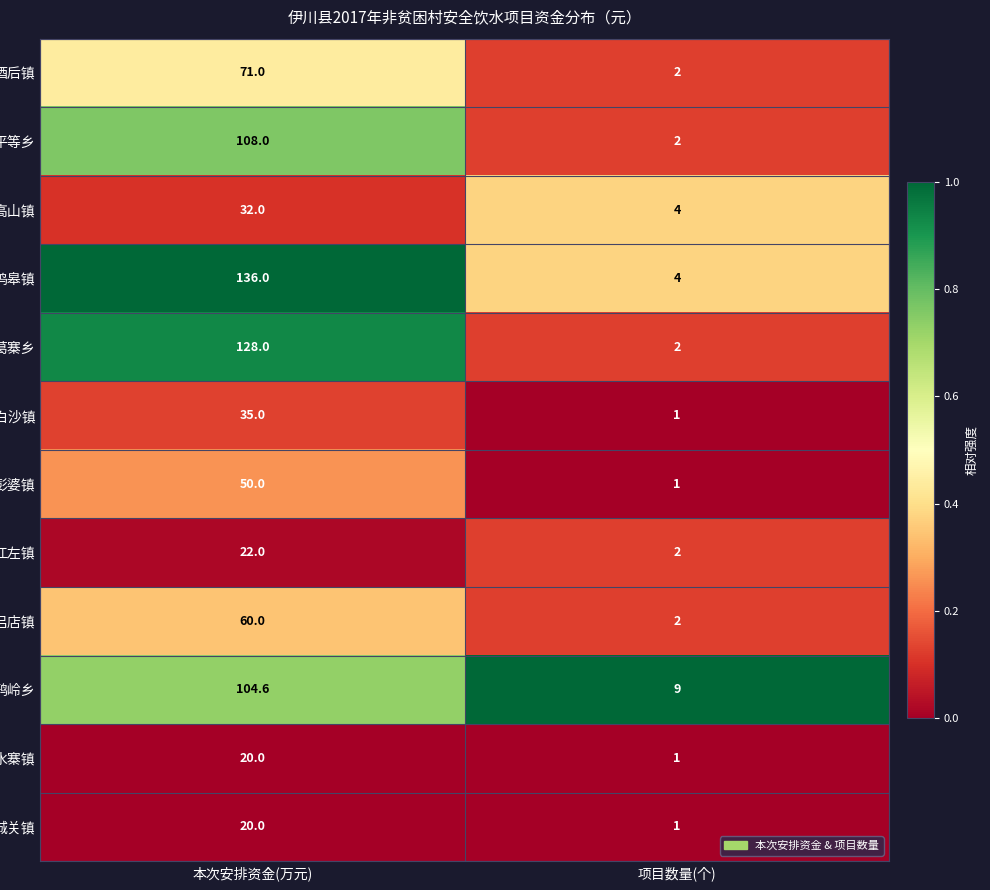

Is it true that 高山镇 equals 5.6 at 项目数量(个)?

False